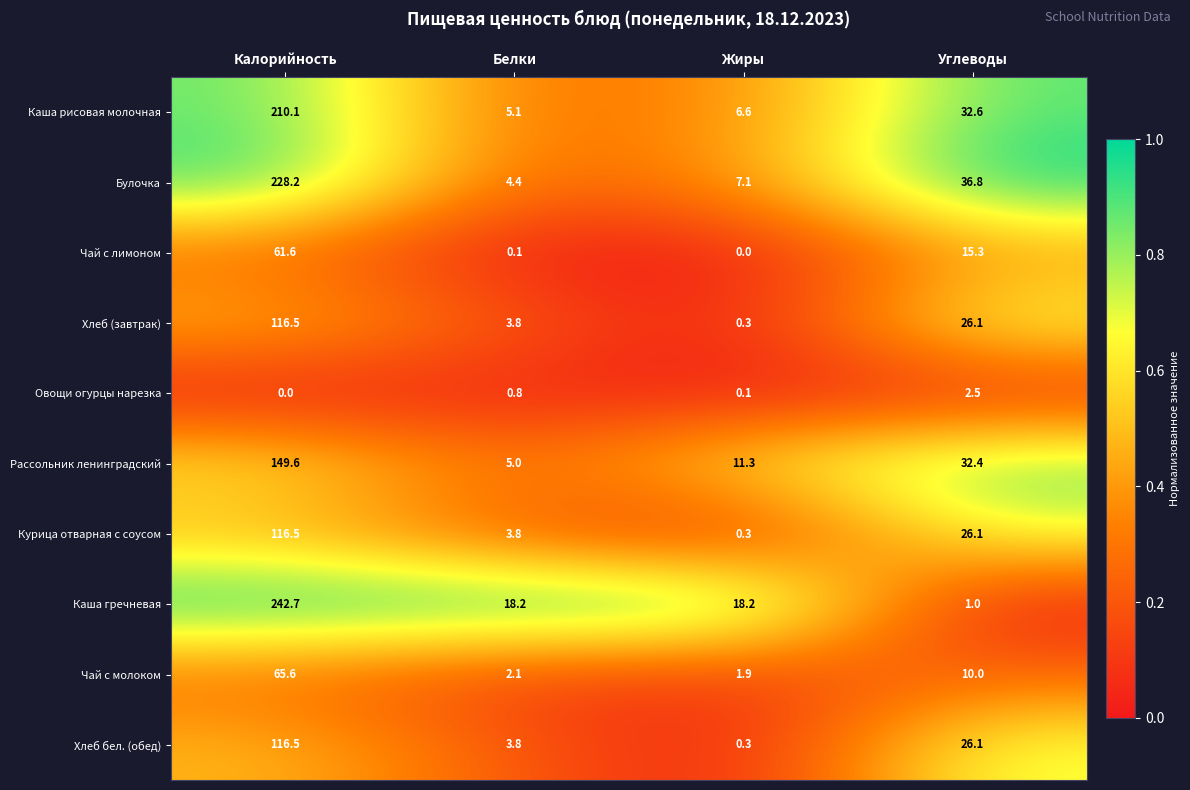

The value of Рассольник ленинградский at Калорийность is 149.6. True or false?

True